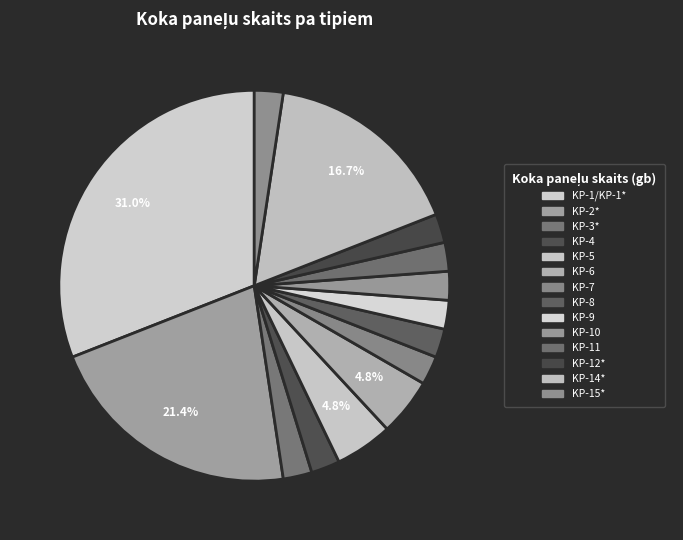

Which category has the smallest portion of the pie?

KP-3*